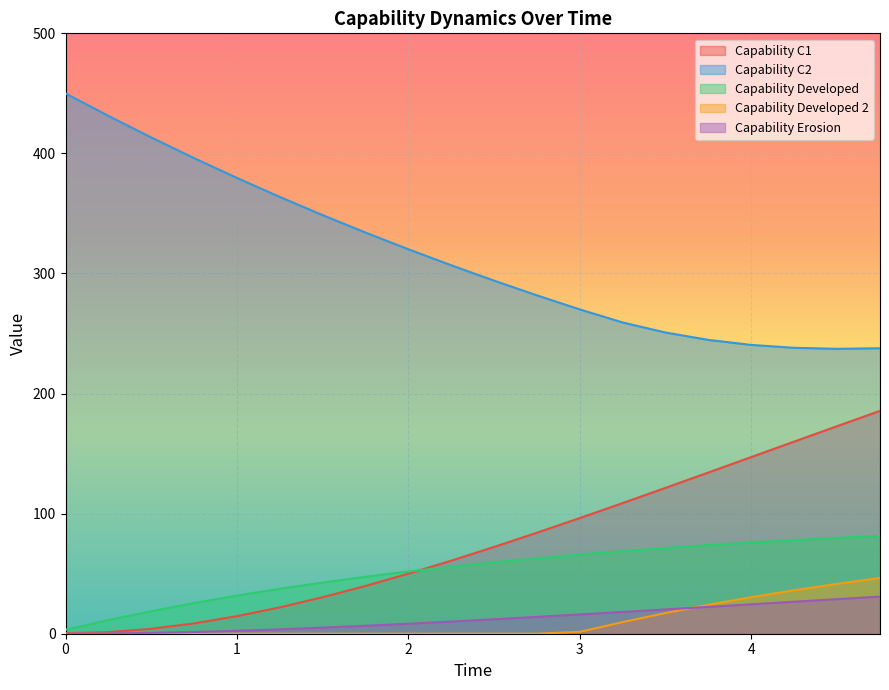

What are all the series names shown in the legend?

Capability C1, Capability C2, Capability Developed, Capability Developed 2, Capability Erosion